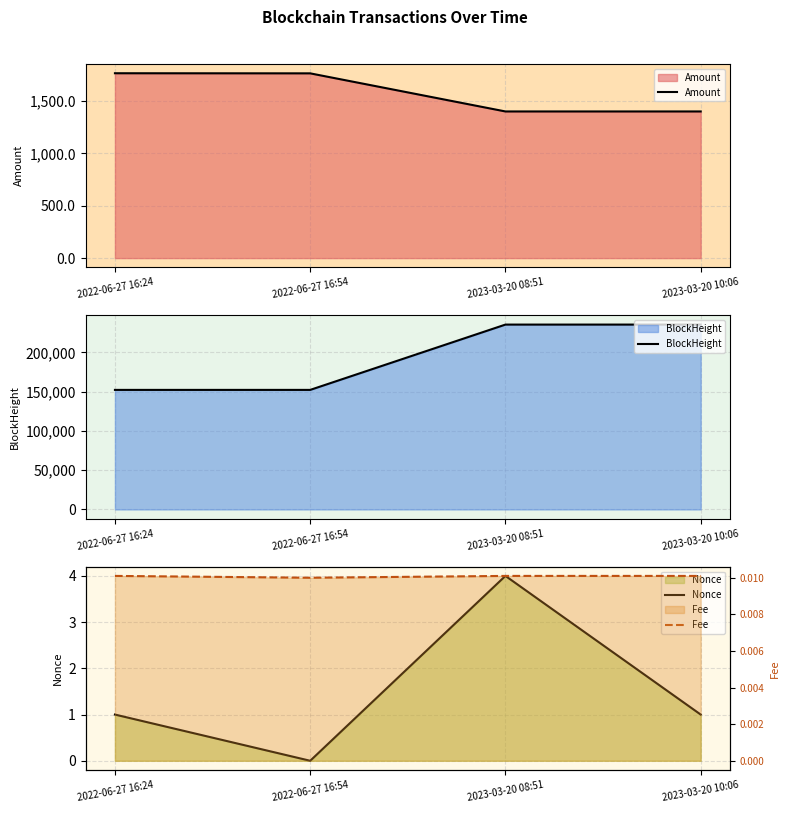

What position from the left is 2023-03-20 08:51?

3